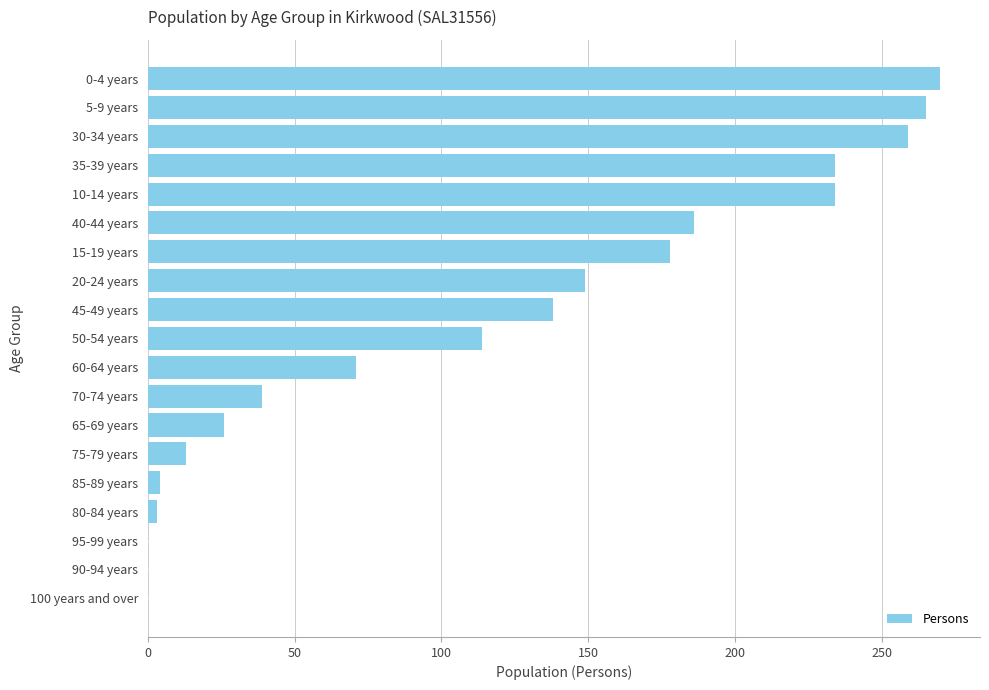

What is the greatest value displayed?

270